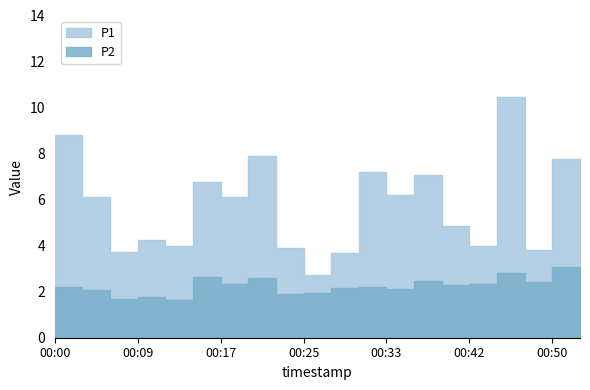

How many data points in P1 are less than 6?

9